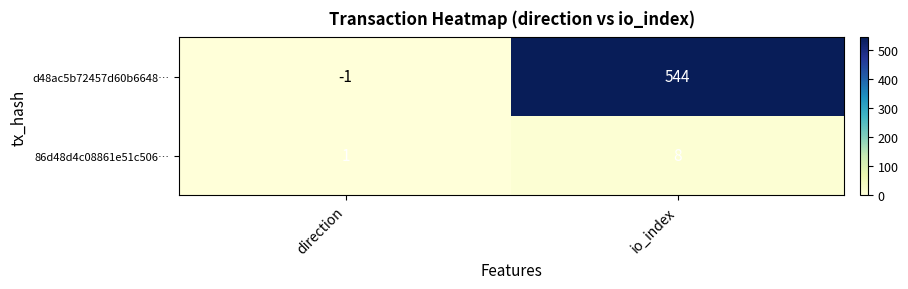

Reading left to right, extract all data points from this chart.

d48ac5b72457d60b6648…: direction=-1	io_index=544
86d48d4c08861e51c506…: direction=1	io_index=8